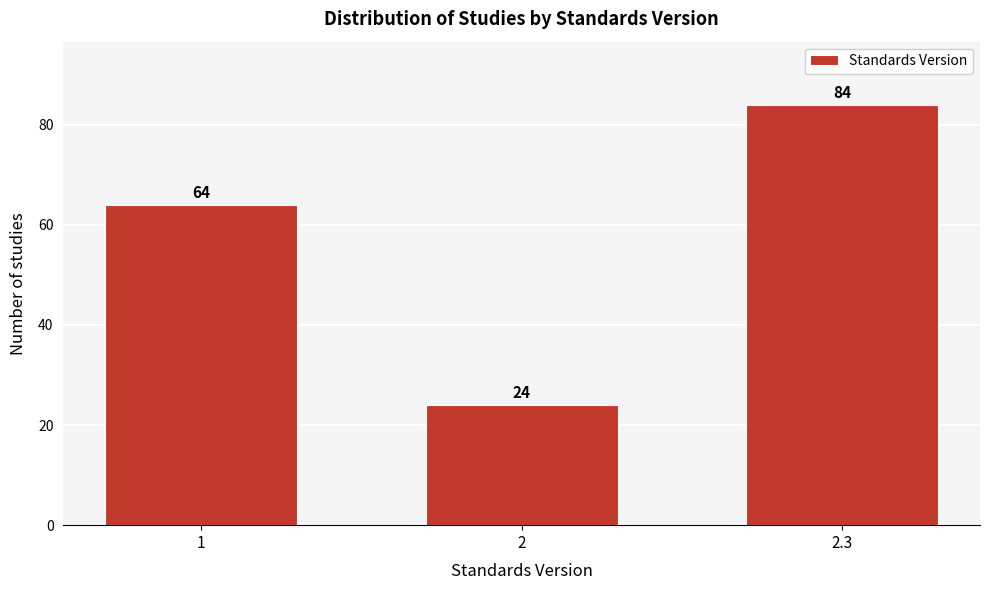

Reading right to left, transcribe all the data shown in this chart.

2.3=84	2=24	1=64